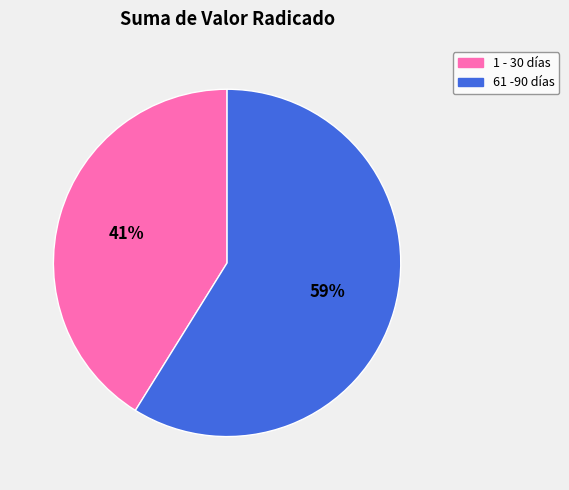

True or false: 1 - 30 días accounts for 41% of the total.

True